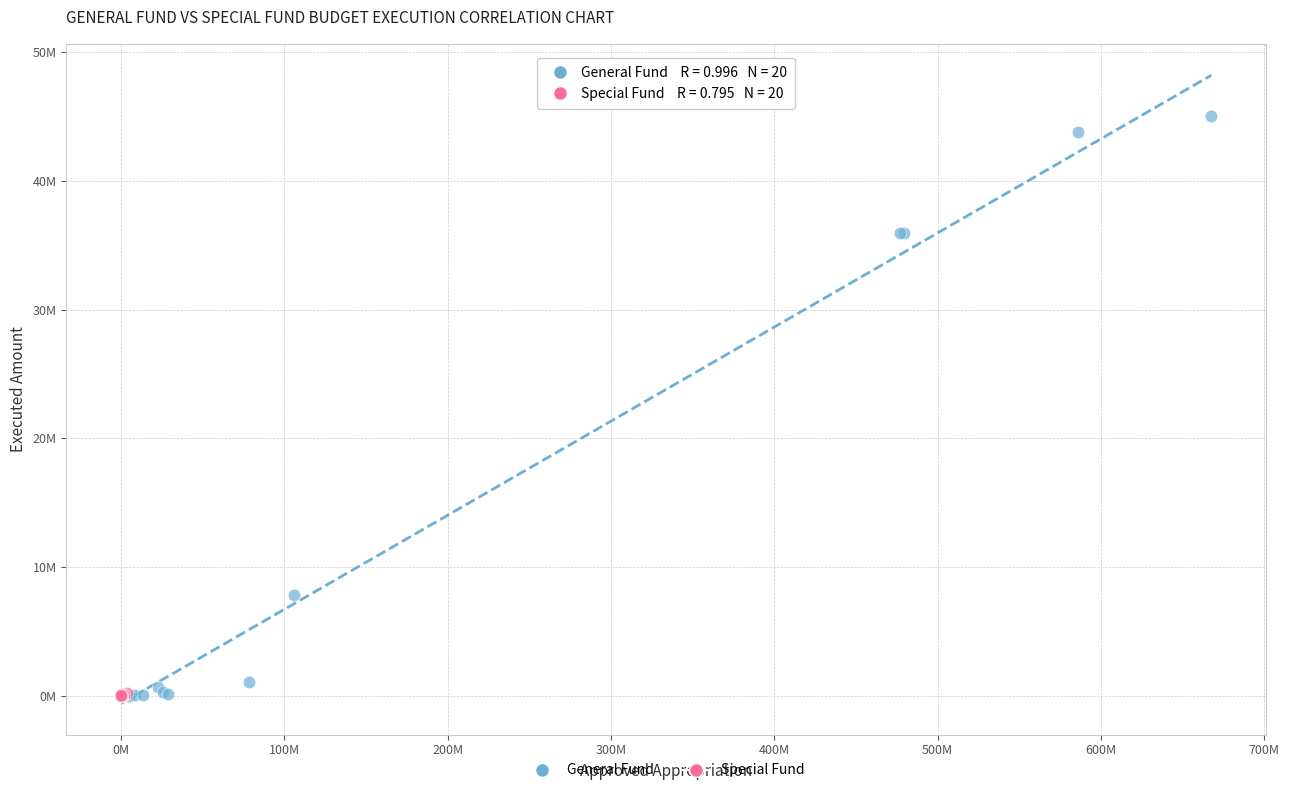

What are all the series names shown in the legend?

General Fund, Special Fund